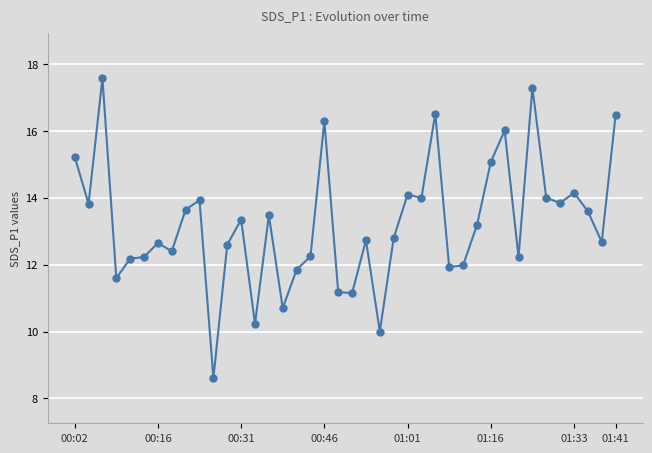

What is the value of the 27th point from the left?

16.5